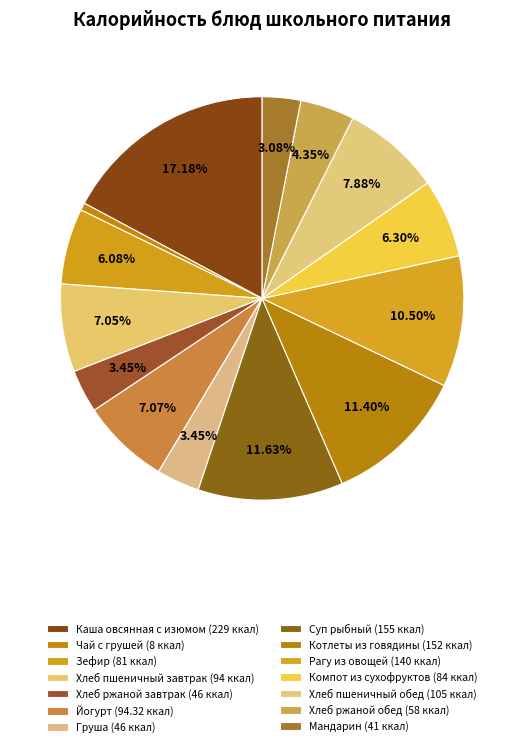

Rank the categories by value from highest to lowest.

Каша овсянная молочная с изюмом, Суп рыбный, Котлеты из говядины, Рагу из овощей, Хлеб пшеничный (обед), Йогурт, Хлеб пшеничный (завтрак), Компот из сухофруктов, Зефир, Хлеб ржаной (обед), Хлеб ржаной (завтрак), Груша, Мандарин, Чай с грушей и апельсином